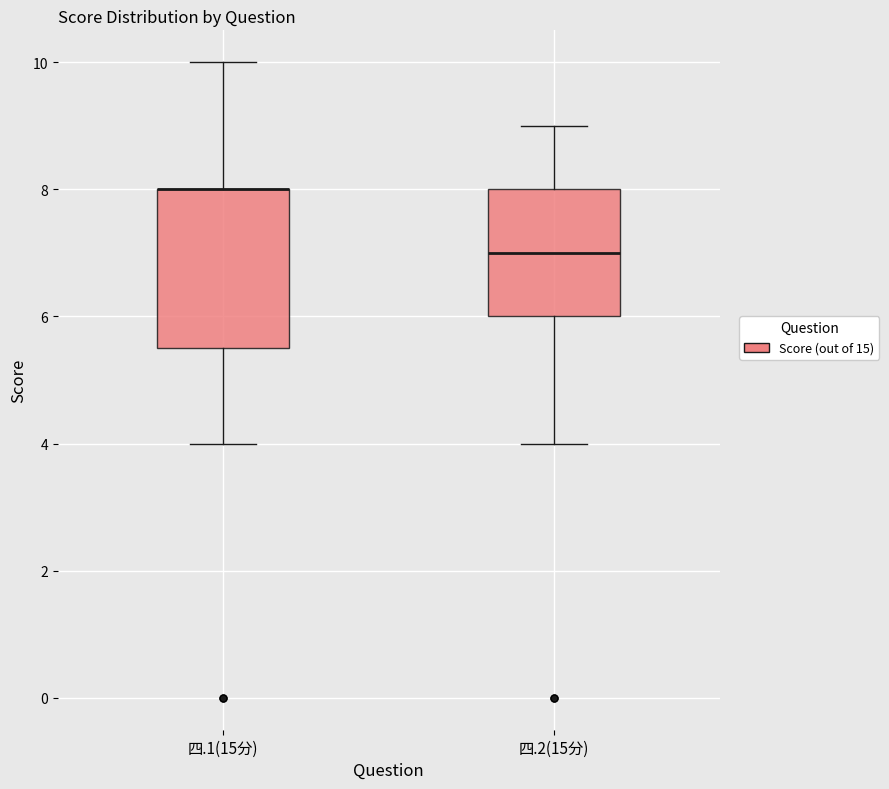

Reading left to right, transcribe this box plot: for each box, give where its median line is, the range the box spans, and where its two whiskers end, as read against the y-axis. The values are not printed on the chart, so give them approximately, as read against the axis.

四.1(15分): median 8.0 (drawn on the box's upper edge), box 5.6 to 8.0, whiskers 4.0 to 10.0
四.2(15分): median 7.0, box 6.0 to 8.0, whiskers 4.0 to 9.0